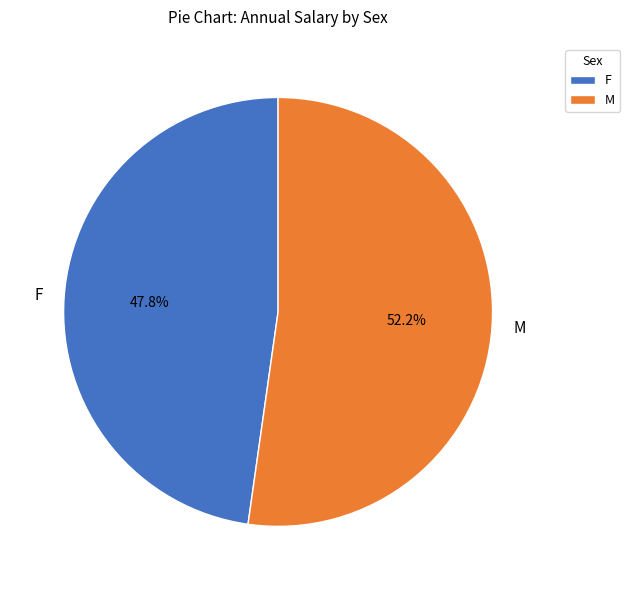

The M slice represents 52% of the pie. True or false?

True